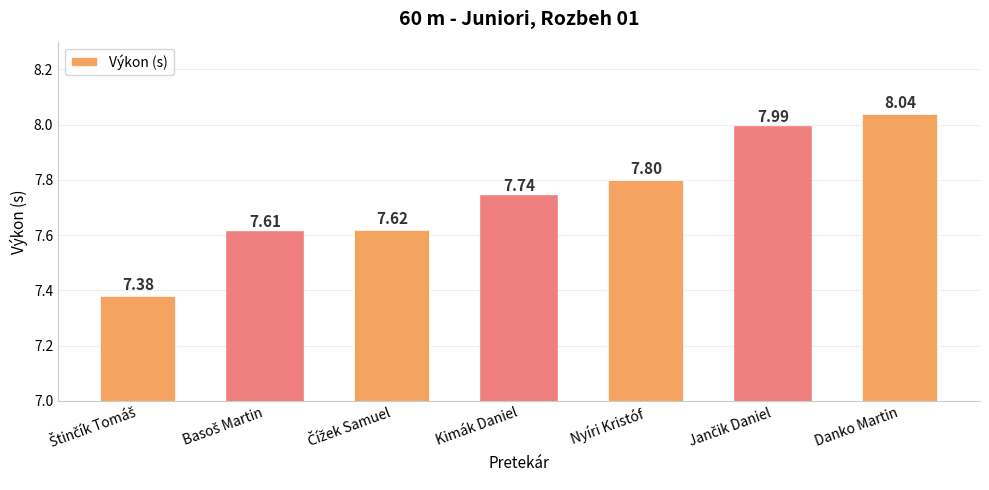

The value at Danko Martin is 8.0. True or false?

True